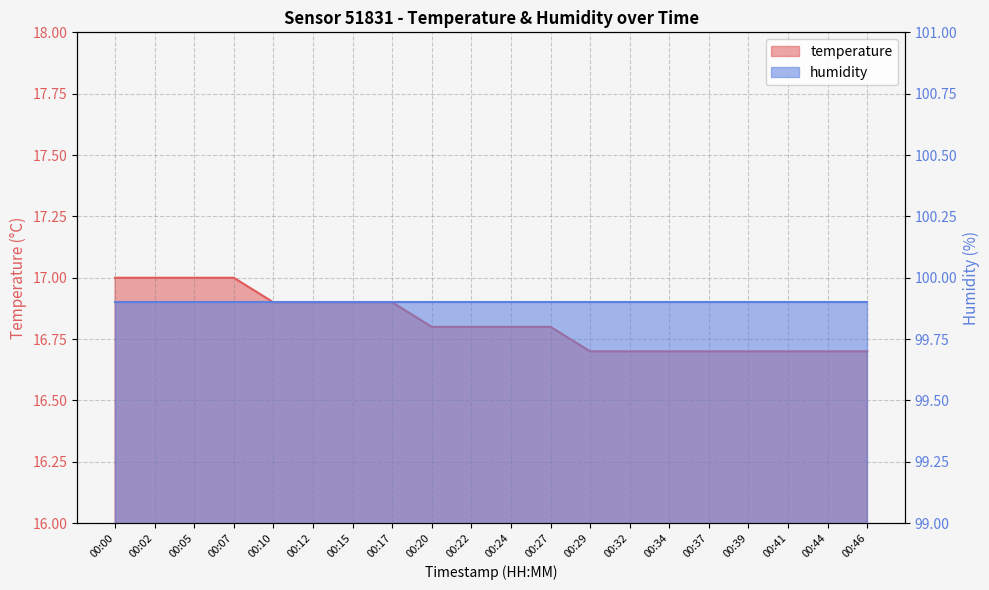

What is the difference between the maximum and second lowest values?

0.3